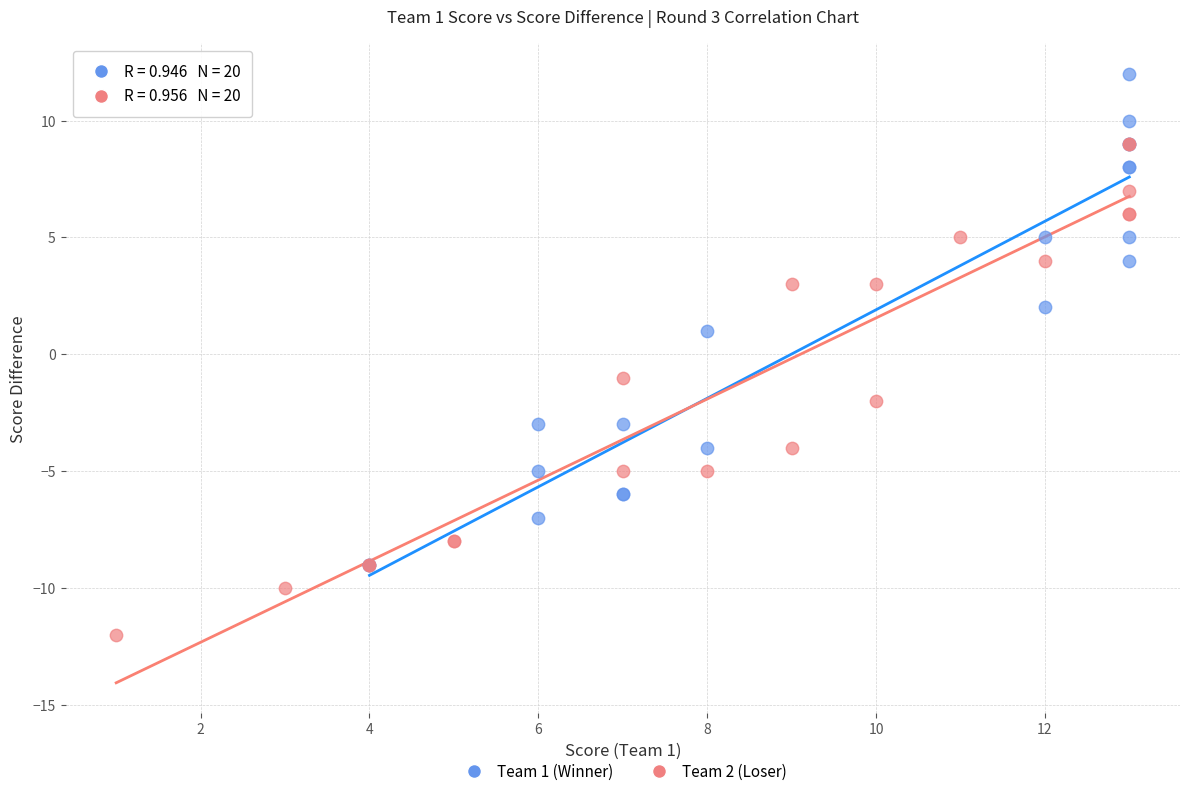

What are all the series names shown in the legend?

Team 1 (Winner), Team 2 (Loser)